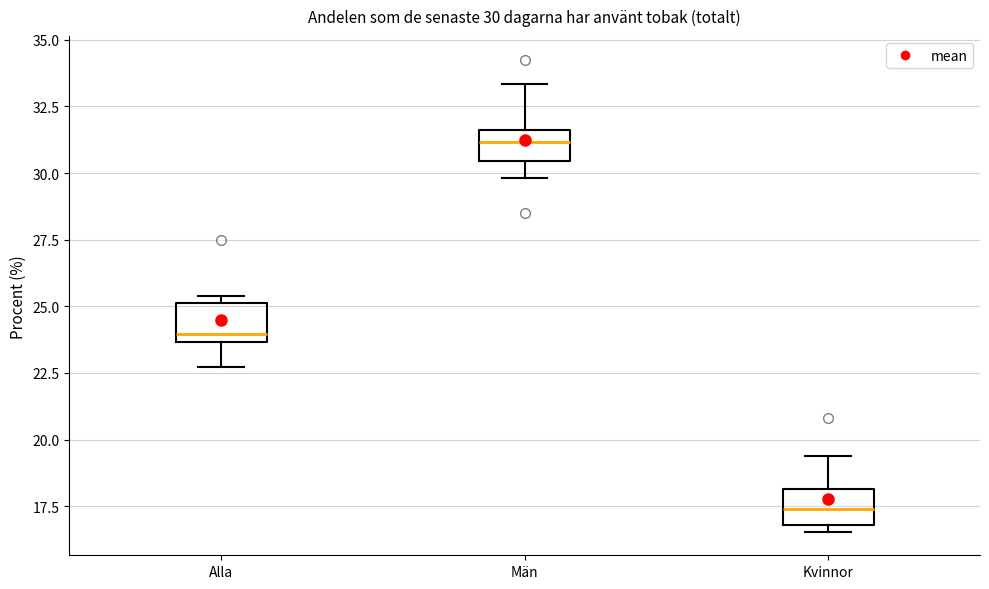

Which box has the lowest median line?

Kvinnor